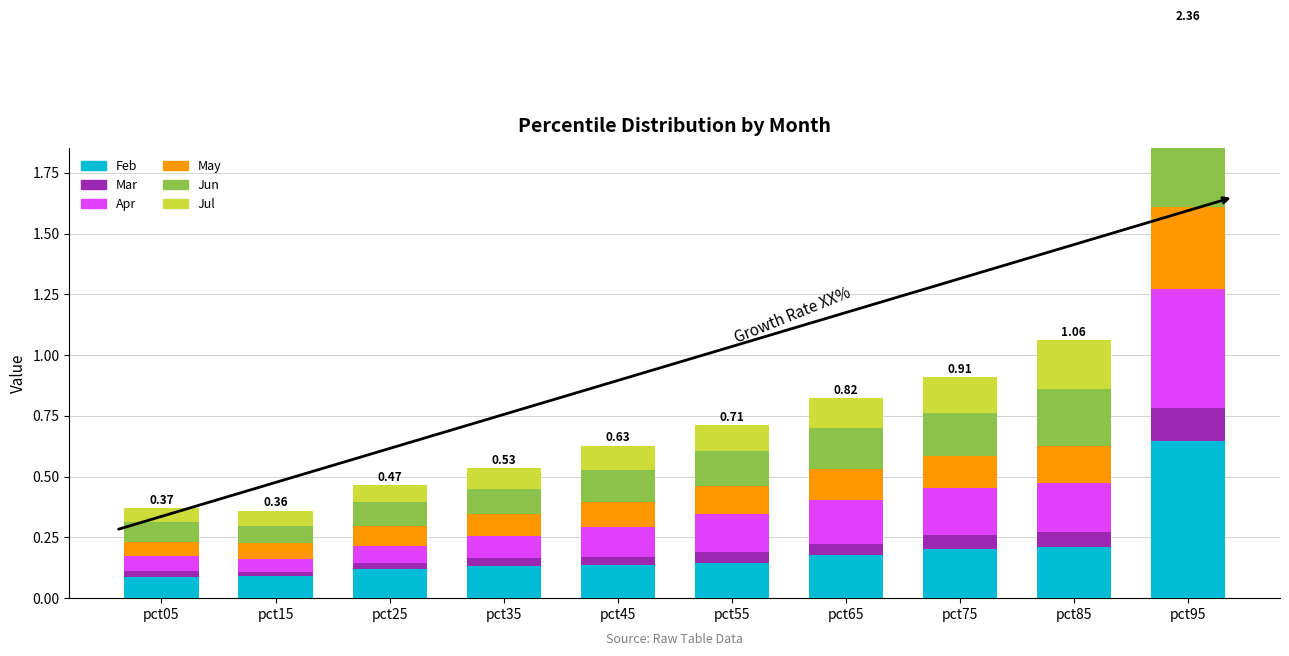

True or false: Jul has a value of 0.1 at pct65.

False